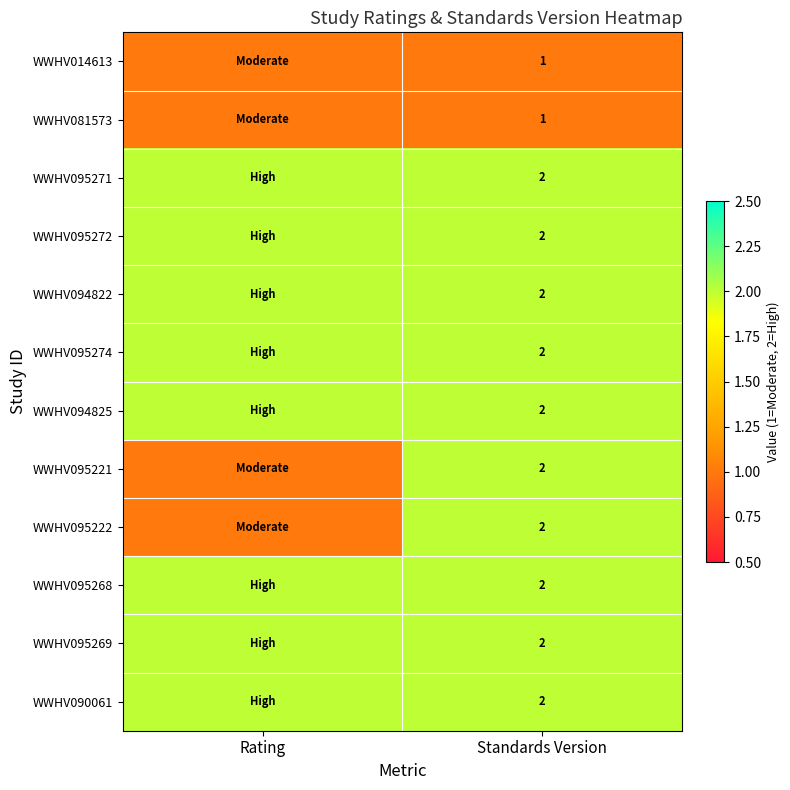

Is it true that WWHV095274 equals 1 at Standards Version?

False